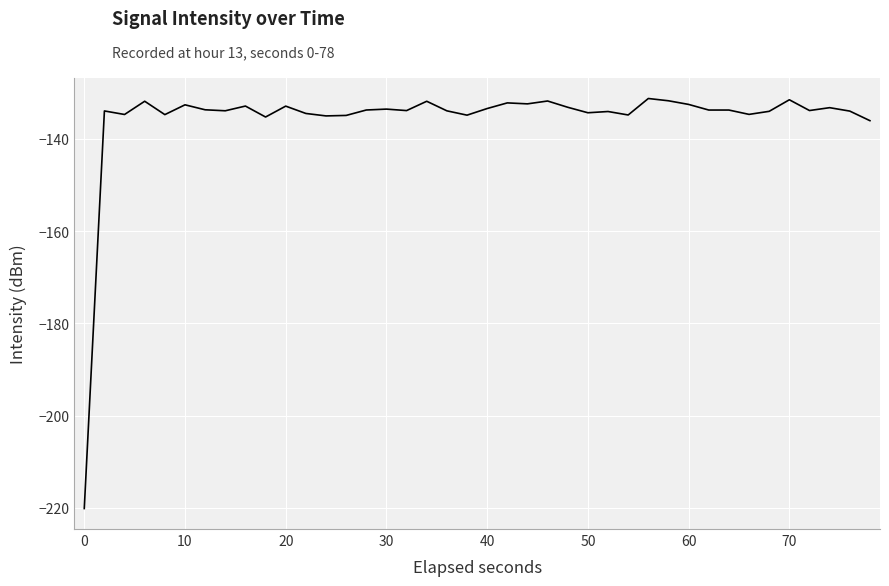

What is the difference between the maximum and minimum values?

88.9